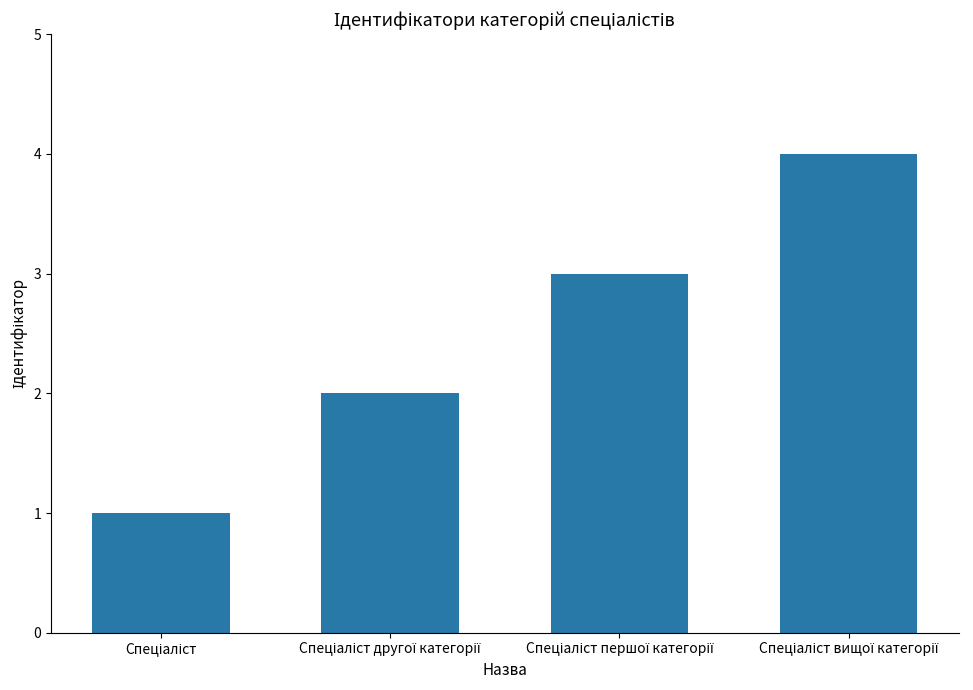

What is the maximum value shown in the chart?

4